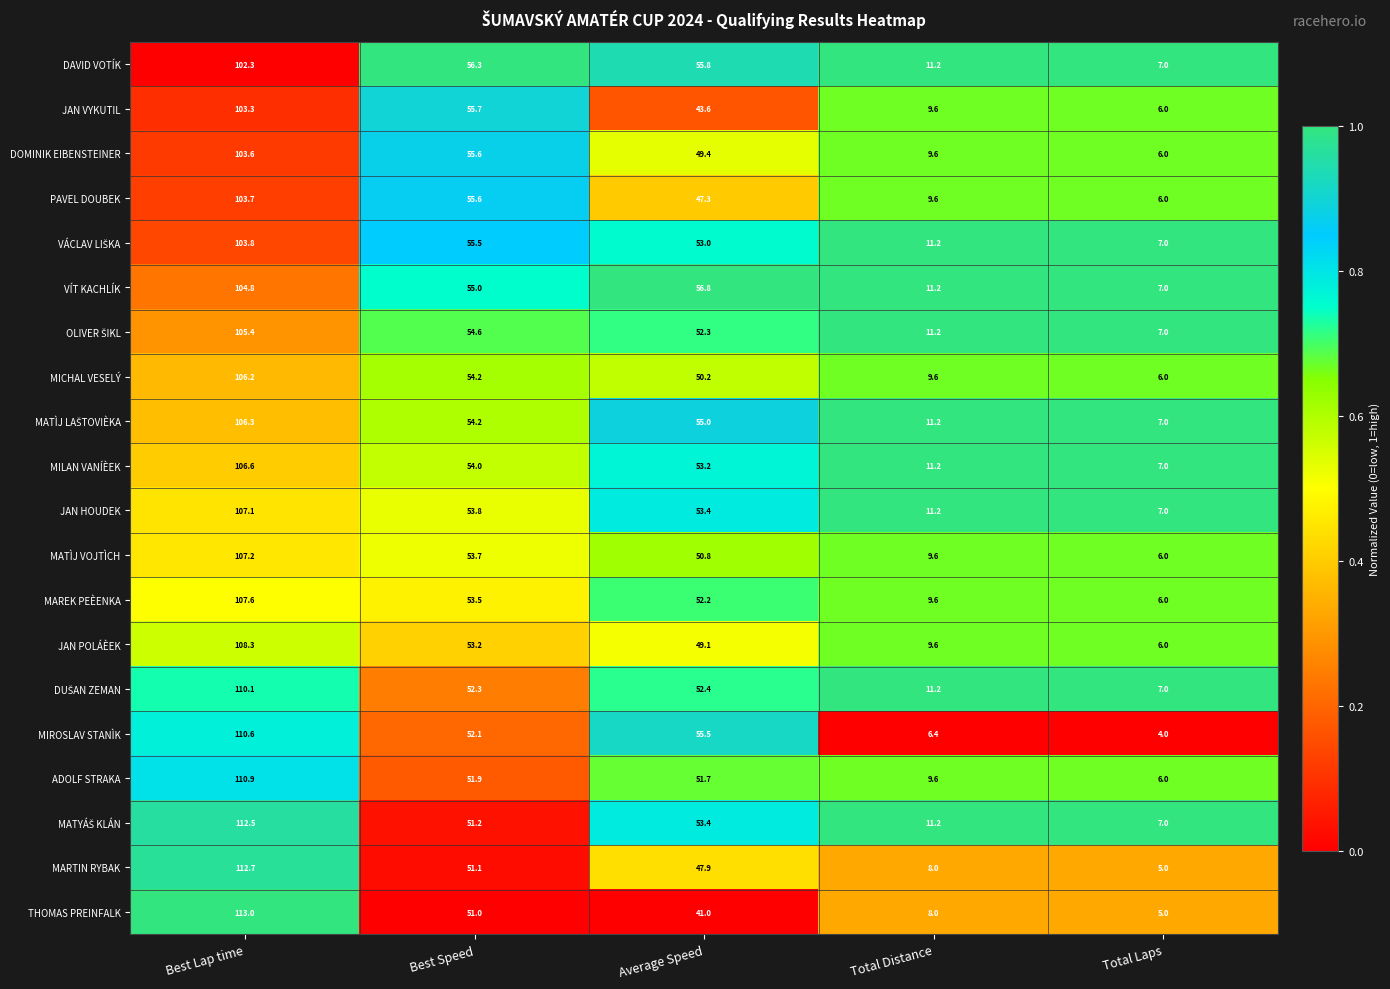

Which series has the largest range (max minus min)?

THOMAS PREINFALK